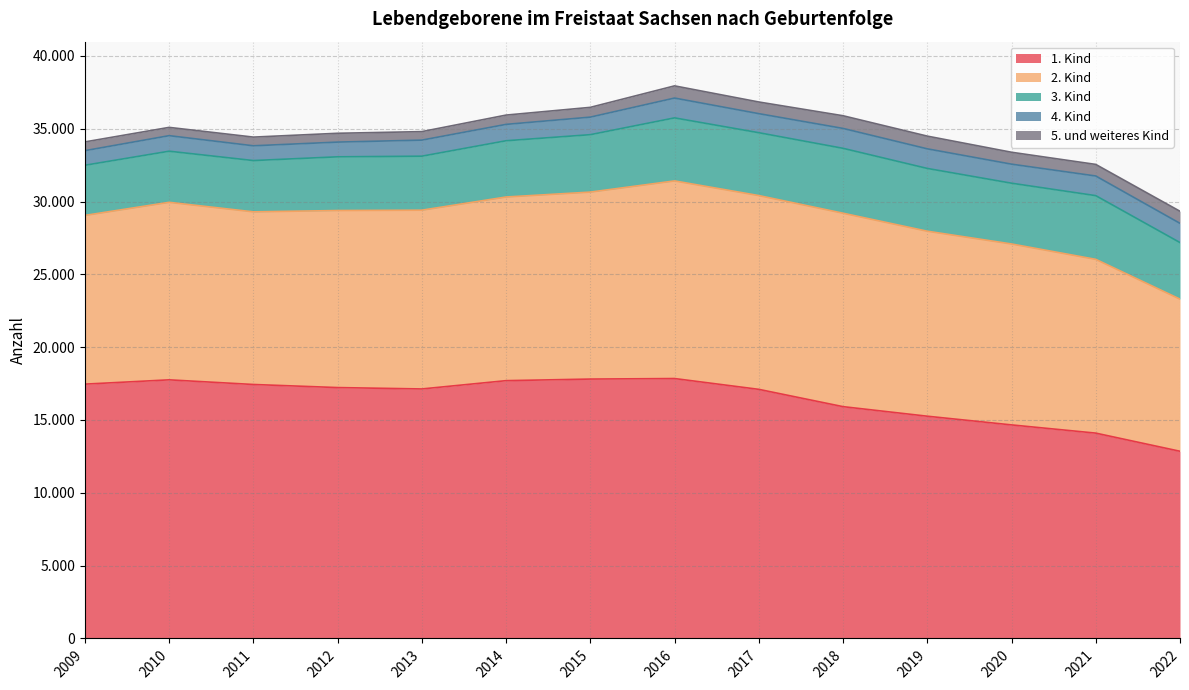

The value of 5. und weiteres Kind at 2016 is 837. True or false?

True